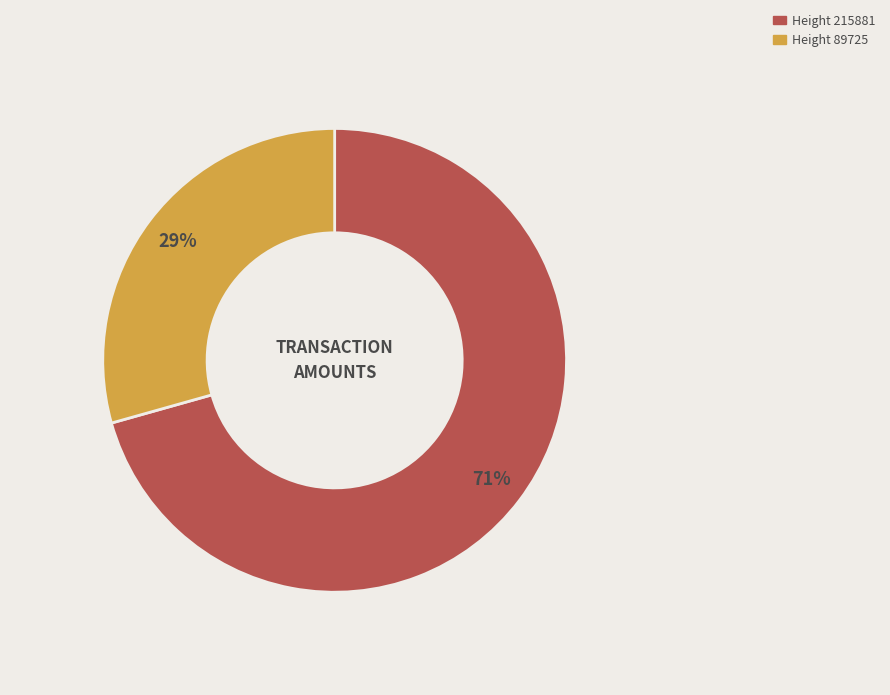

What is the smallest slice in the pie chart?

Height 89725